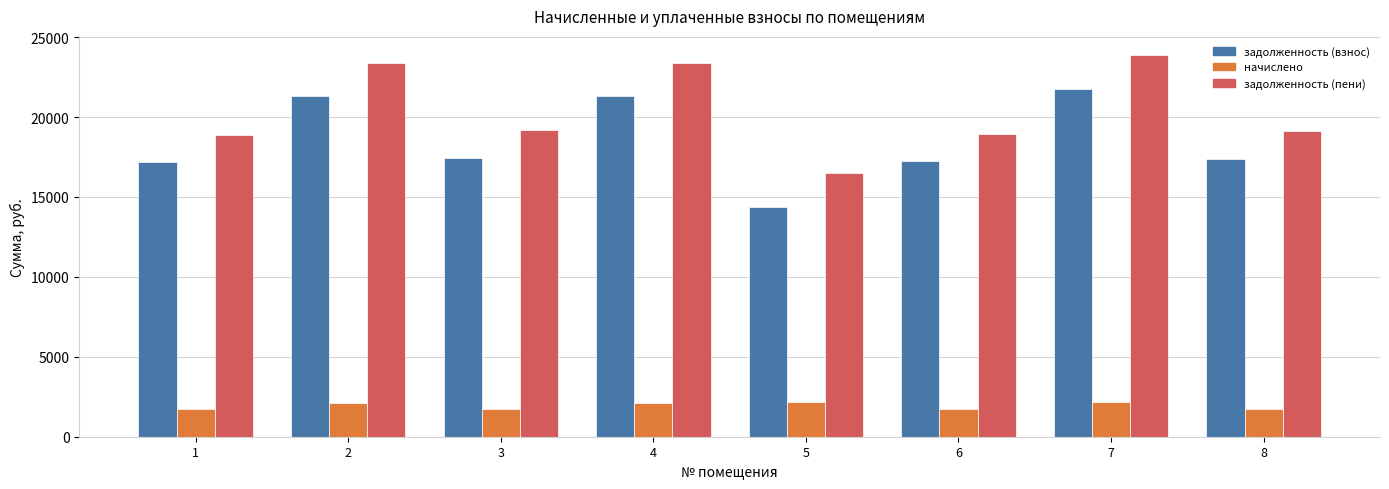

List the series in order of their peak value, lowest first.

начислено, задолженность (взнос), задолженность (пени)